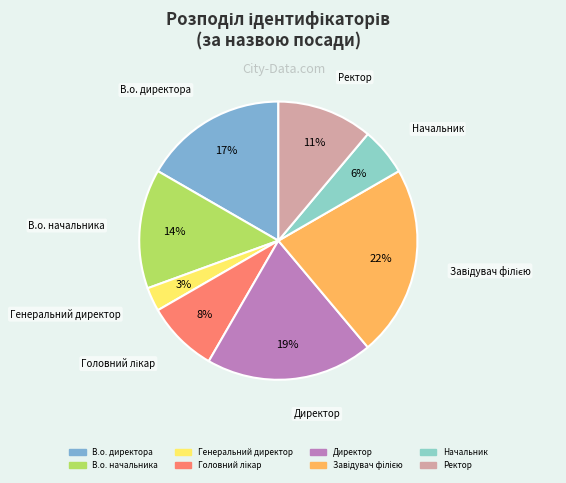

Between Ректор and Генеральний директор, which is larger?

Ректор